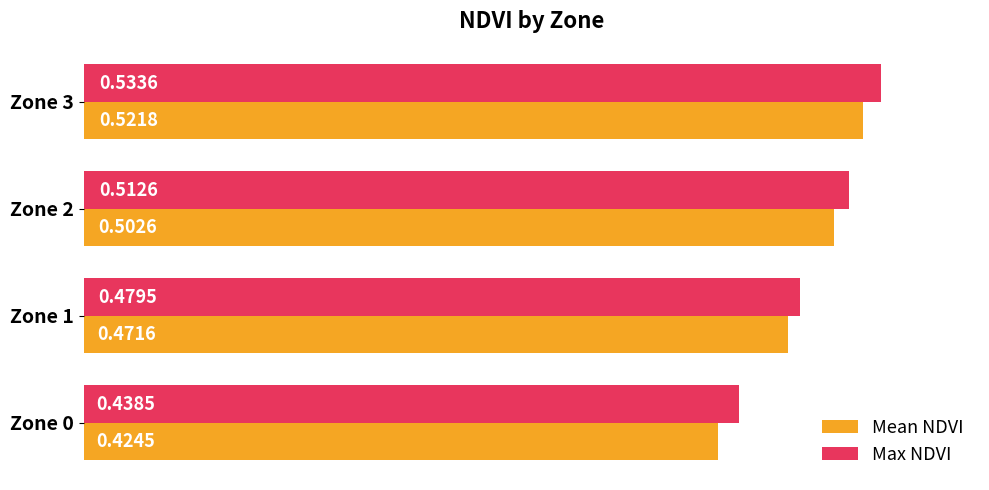

At how many categories does at least one series exceed 0?

4